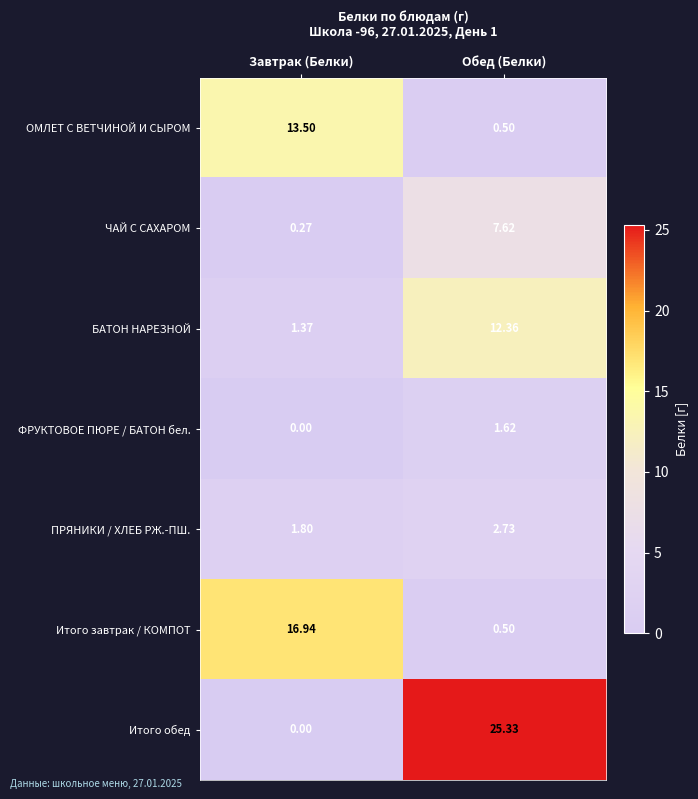

How many series are shown in this chart?

7